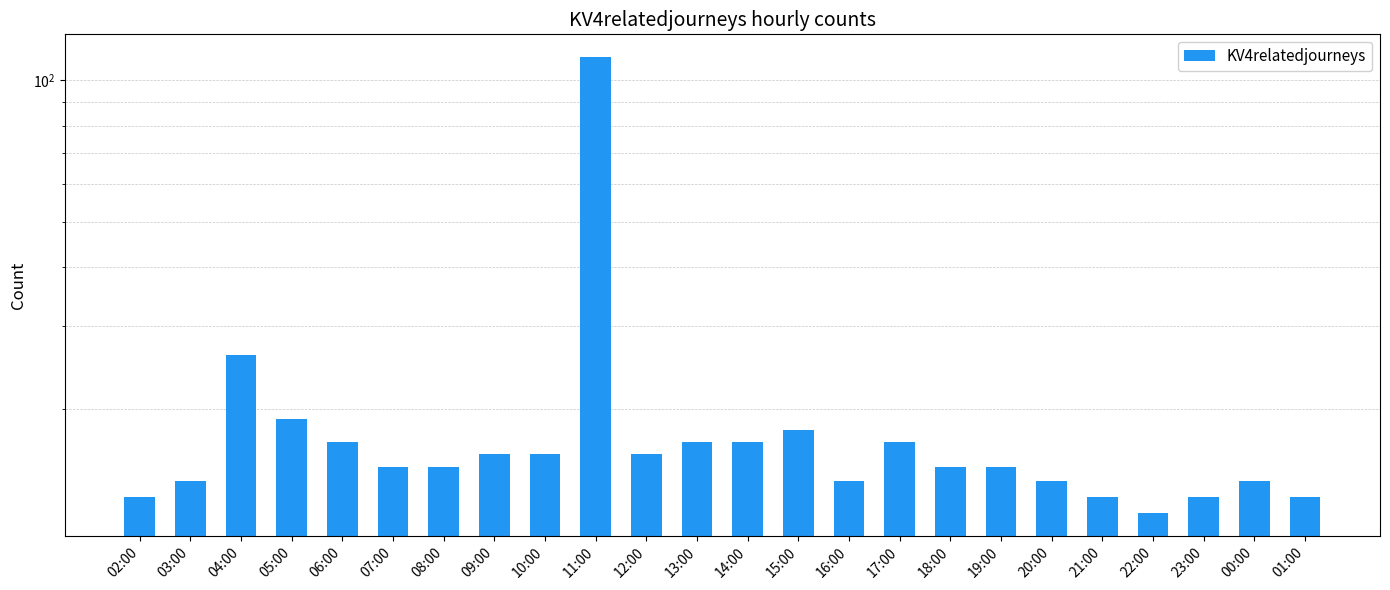

Reading left to right, what are all the values shown in this chart?

13	14	26	19	17	15	15	16	16	112	16	17	17	18	14	17	15	15	14	13	12	13	14	13